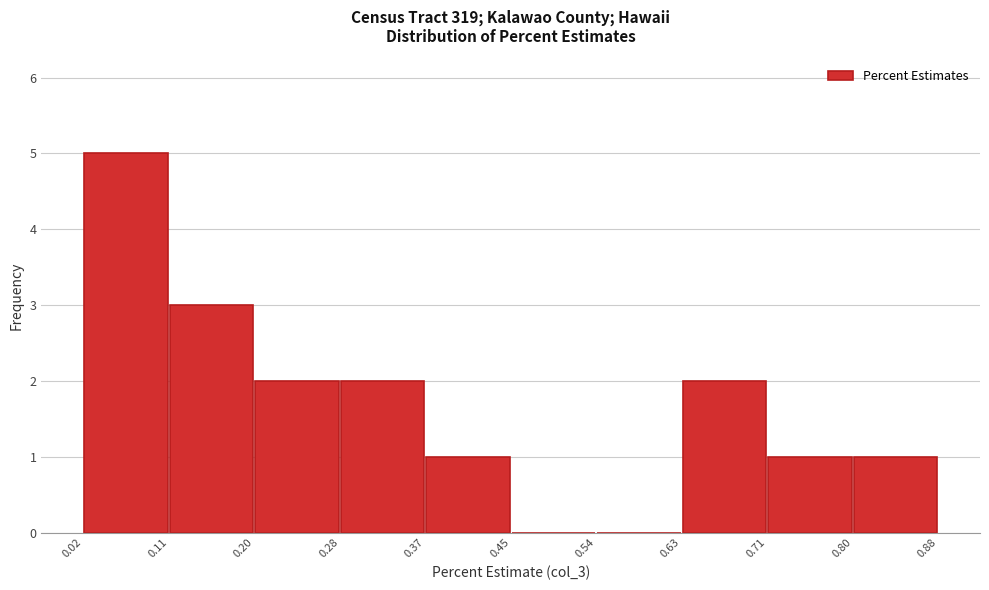

Over which range of the x-axis is the bar tallest?

0.02 to 0.11